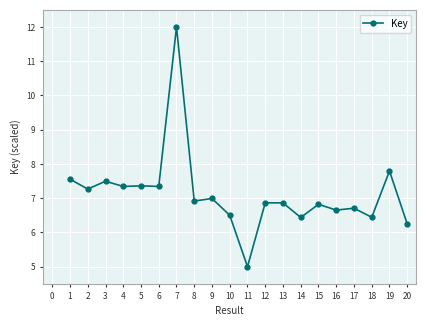

Does the chart have visible grid lines?

Yes